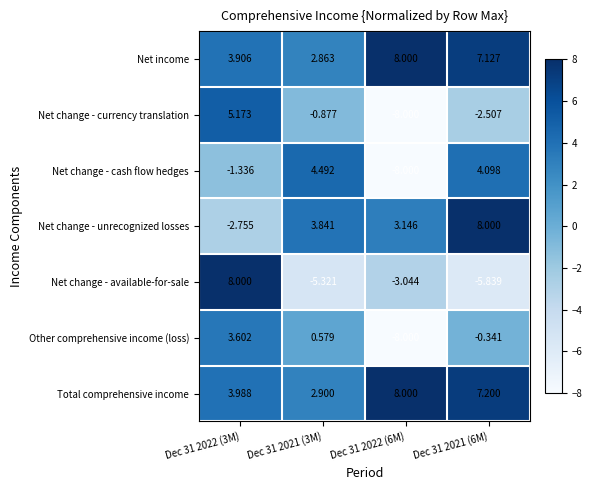

Which series changed the most between Dec 31 2022 (3M) and Dec 31 2021 (6M)?

Net change - available-for-sale